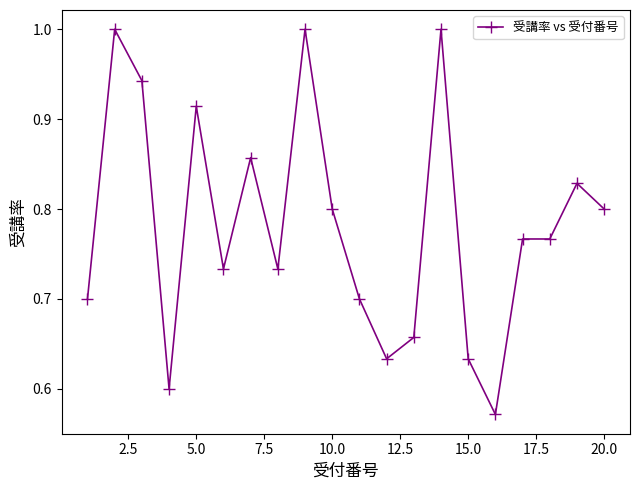

True or false: the data has more than 0 interior local peaks.

True